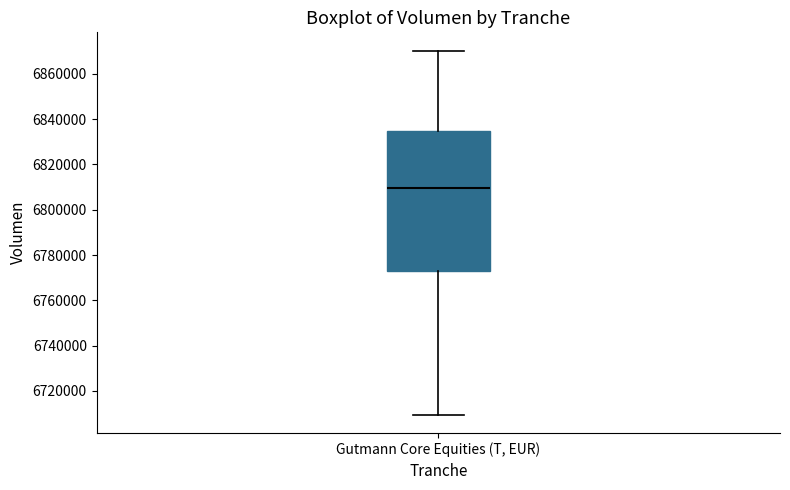

Read this box plot against the y-axis: the position of the median line, the range covered by the box, and the ends of both whiskers. The values are not printed on the chart, so give them approximately, as read against the axis.

median 6810000, box 6772000 to 6834000, whiskers 6710000 to 6870000